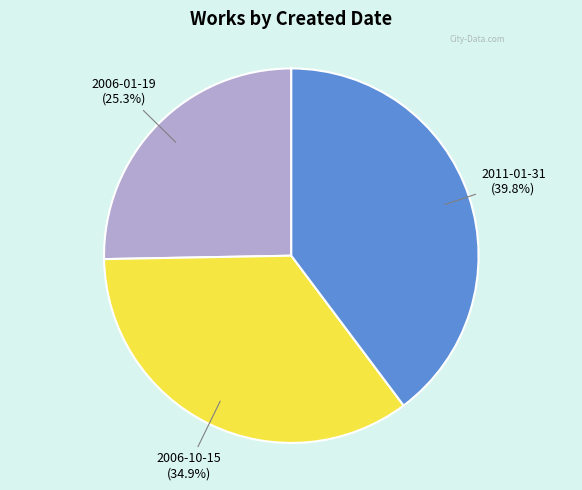

Count the number of slices in the pie.

3